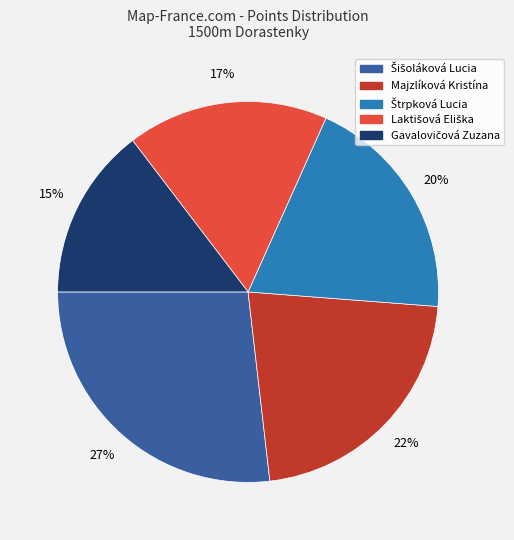

Is Majzlíková Kristína the majority of the pie?

No